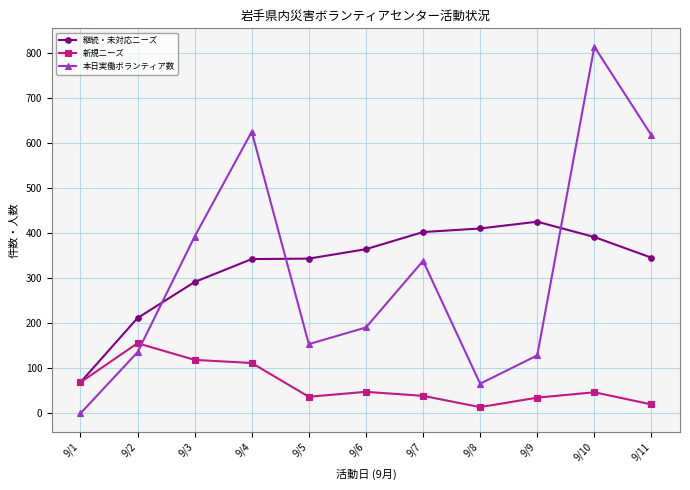

What is the spread (max minus min) of values at 9/6?

317